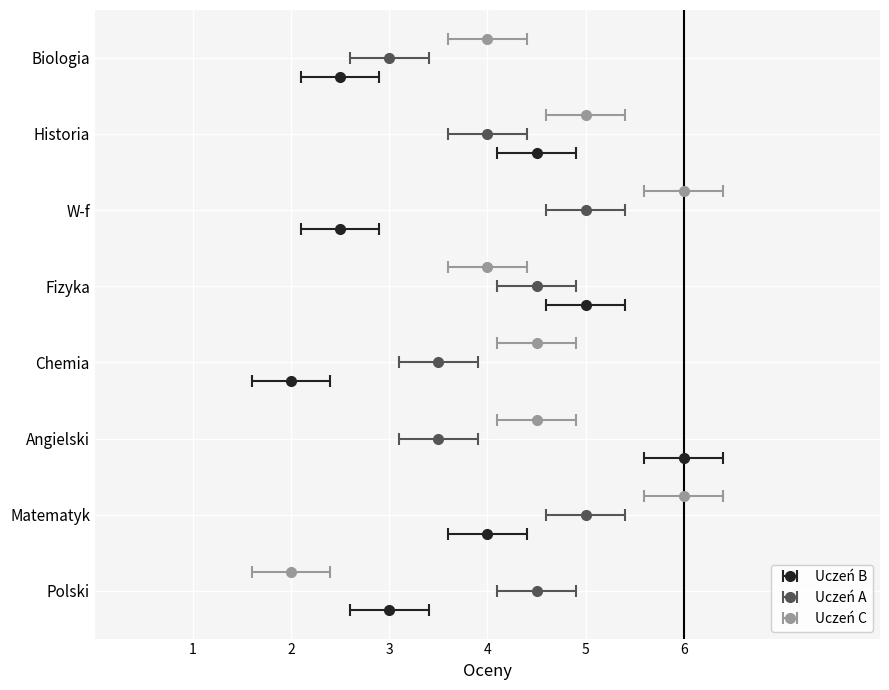

At Fizyka, list the series in order from largest to smallest.

Uczeń B, Uczeń A, Uczeń C